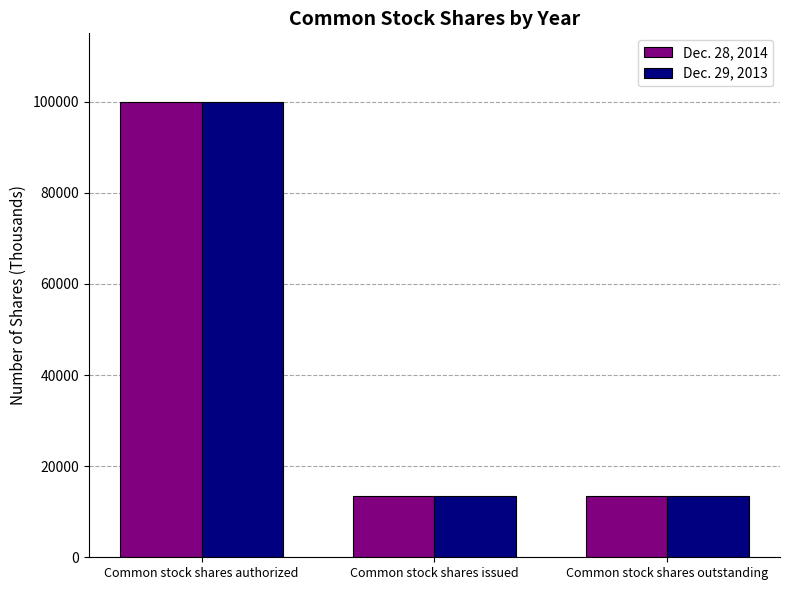

At Common stock shares outstanding, list the series in order from largest to smallest.

Dec. 28, 2014, Dec. 29, 2013